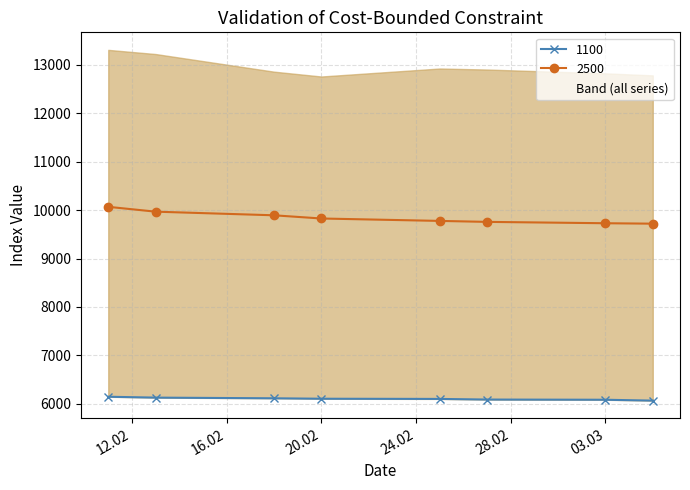

Between 13.02.2020 and 25.02.2020, which is larger?

13.02.2020